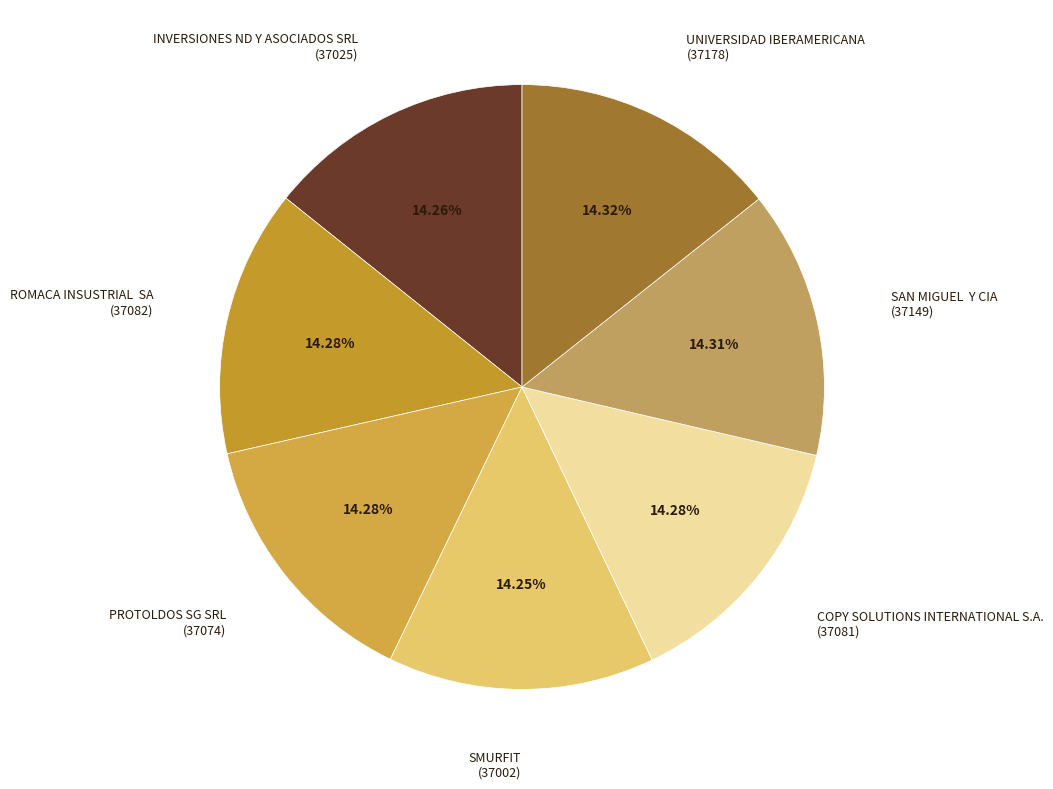

Count the number of slices in the pie.

7